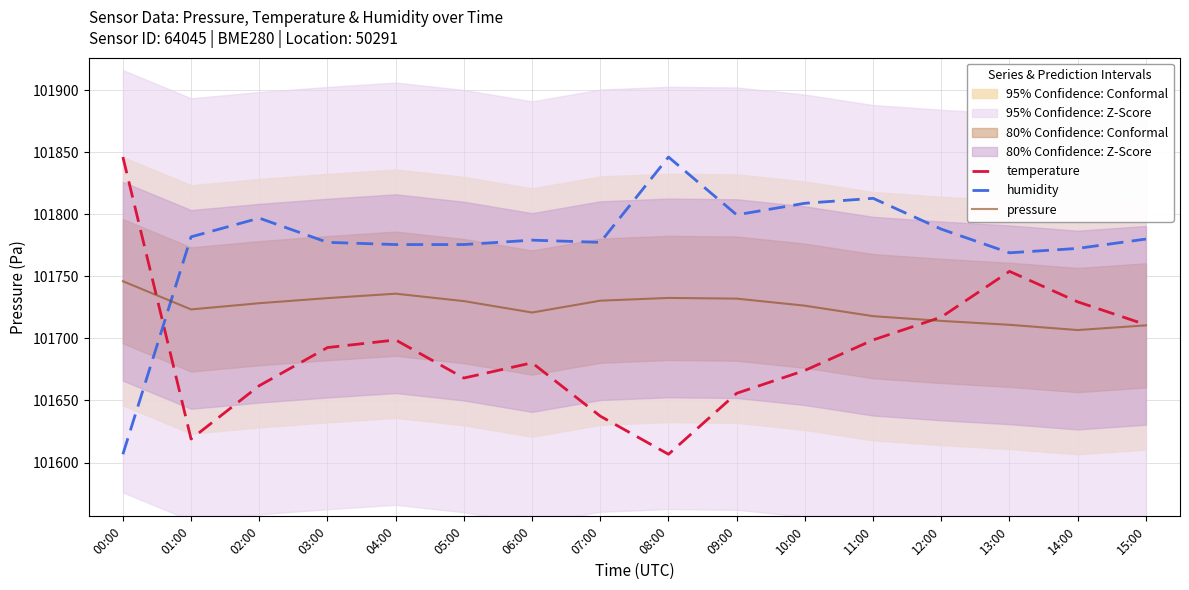

The value of pressure at 03:00 is 101732.4. True or false?

True